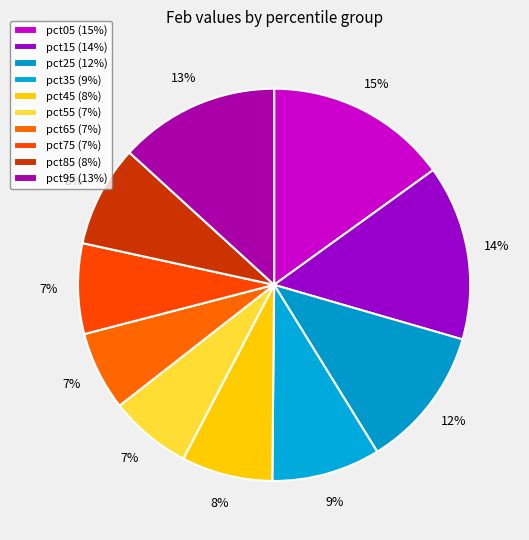

Which slice is the smallest?

pct65